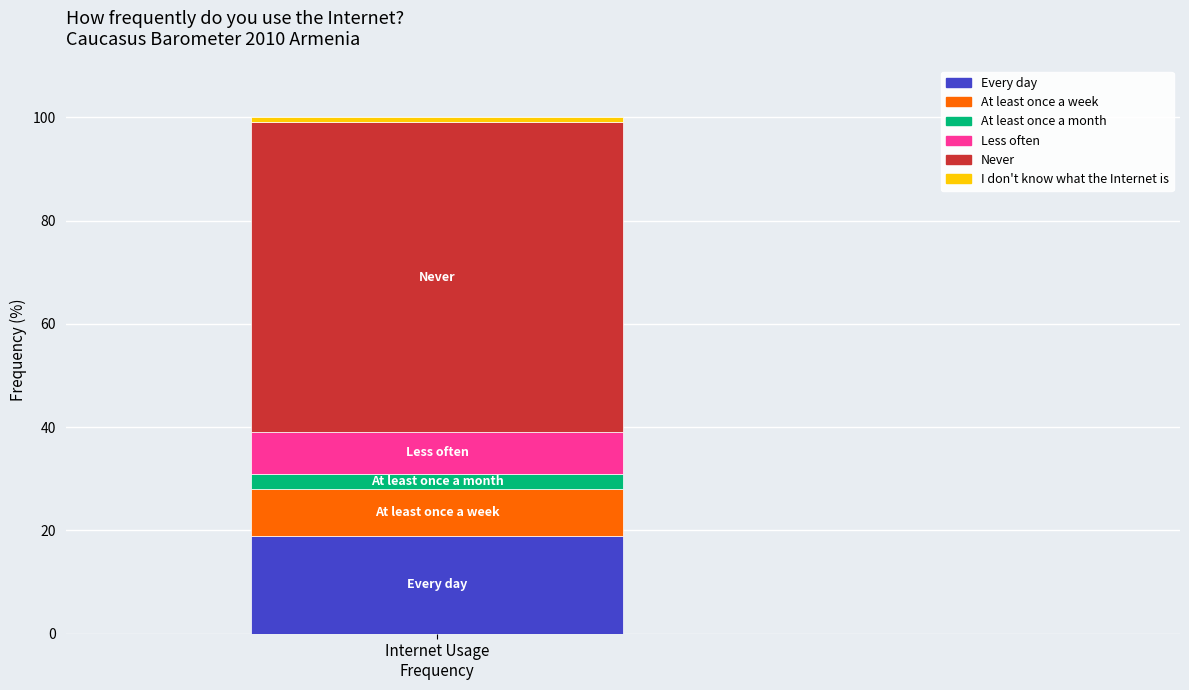

What is the minimum value for Every day?

19